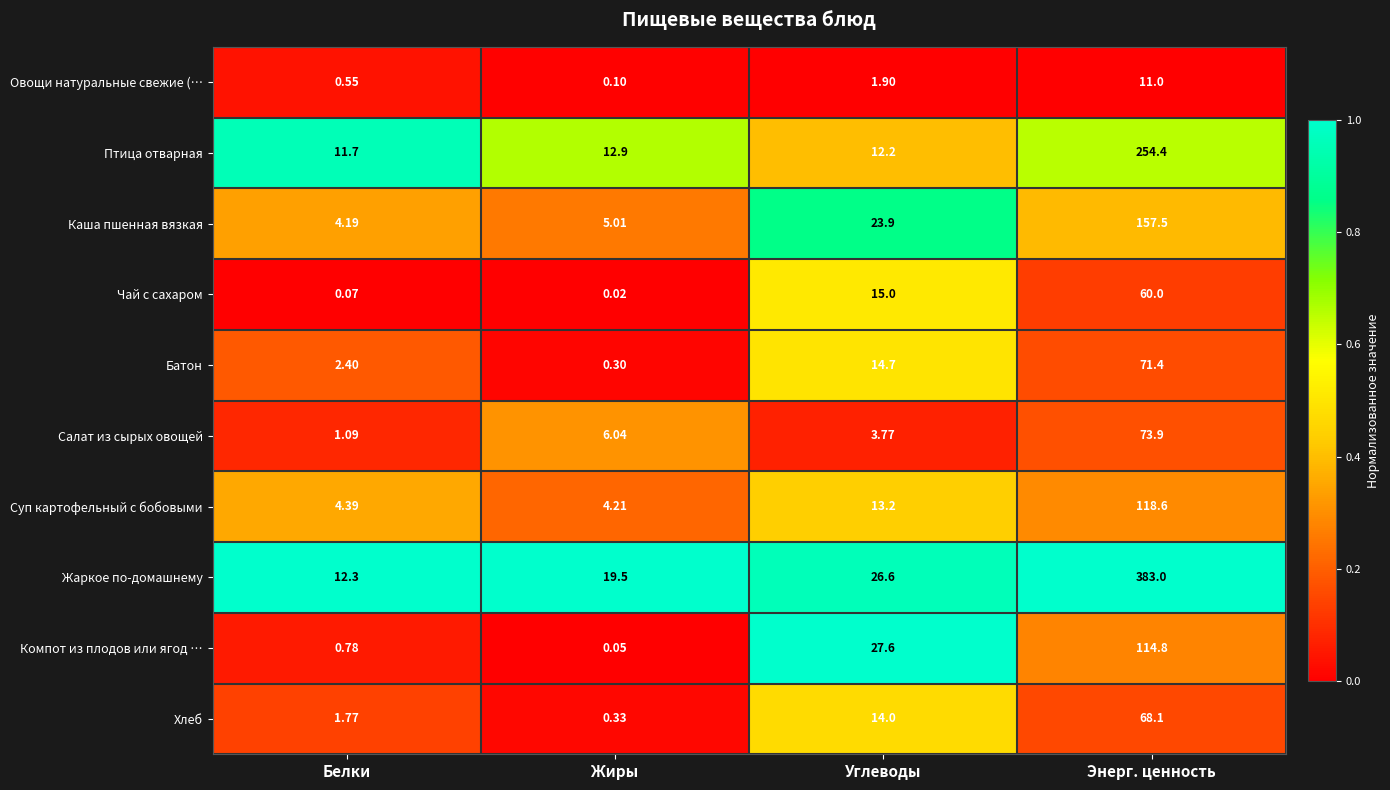

Between Жиры and Углеводы, which series saw the biggest shift?

Компот из плодов или ягод …